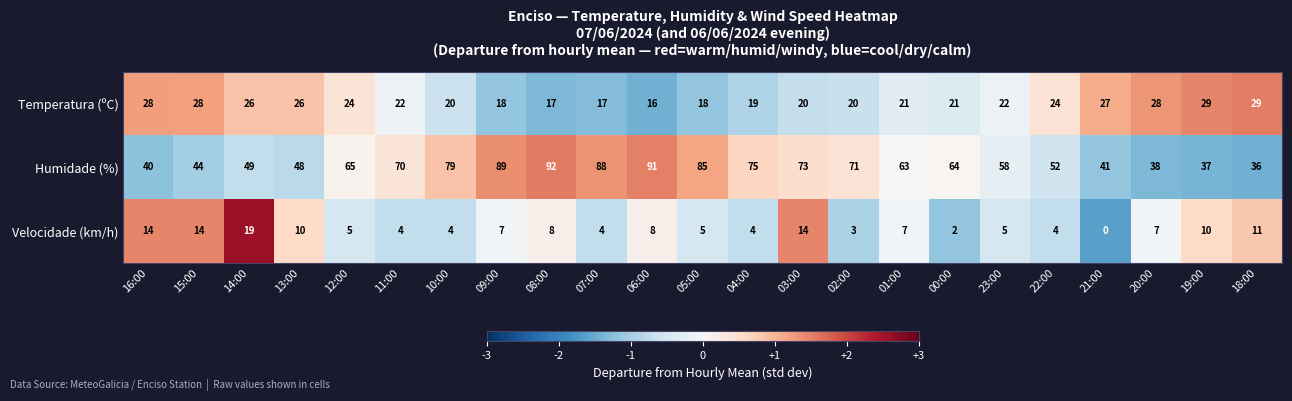

At which label does Humidade (%) first exceed 64?

12:00